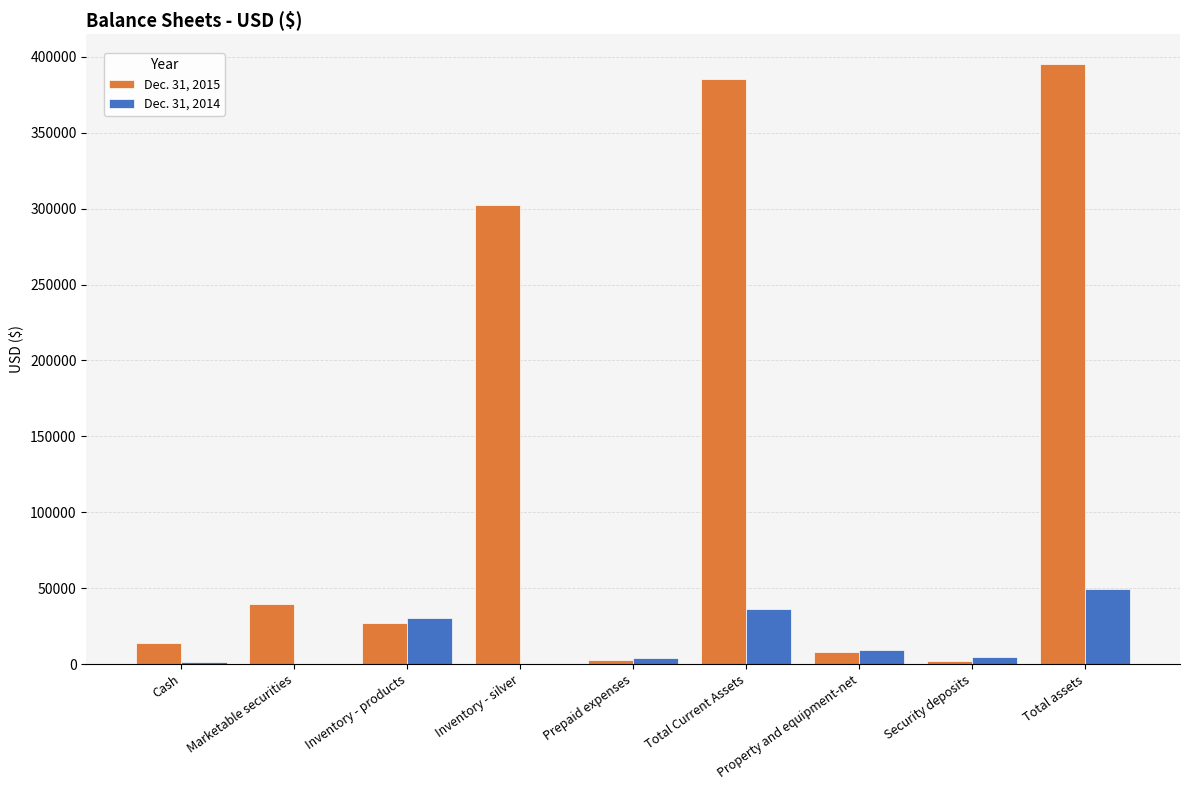

Is it true that Dec. 31, 2014 equals 26178 at Inventory - silver?

False